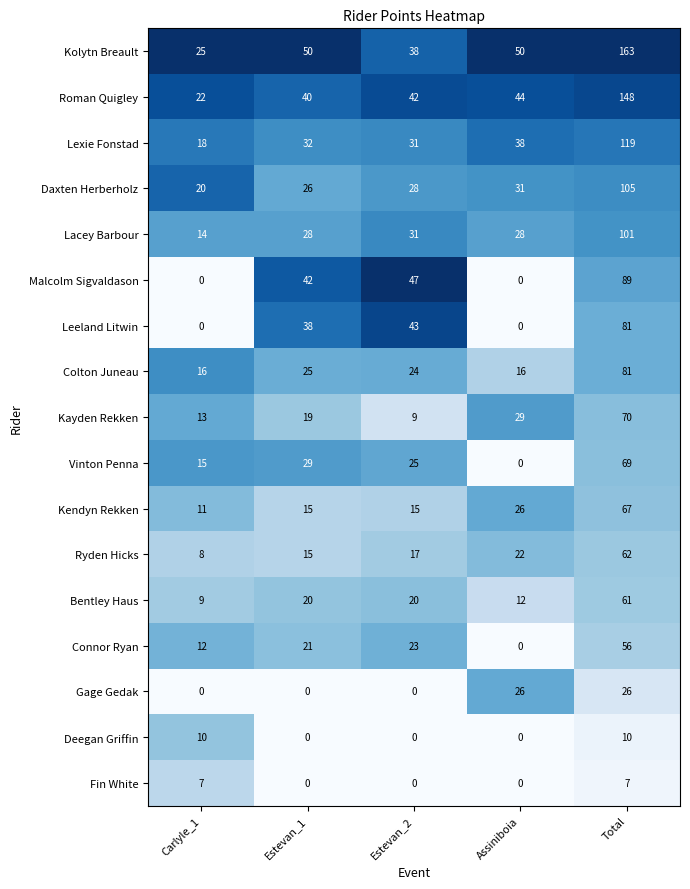

What is the average value of the Gage Gedak series?

10